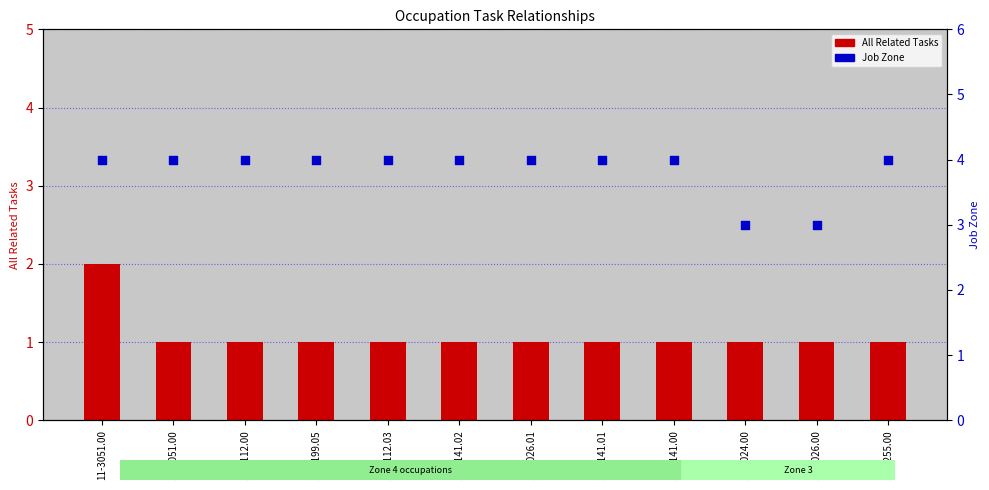

At which category is the sum across all series the highest?

11-3051.00